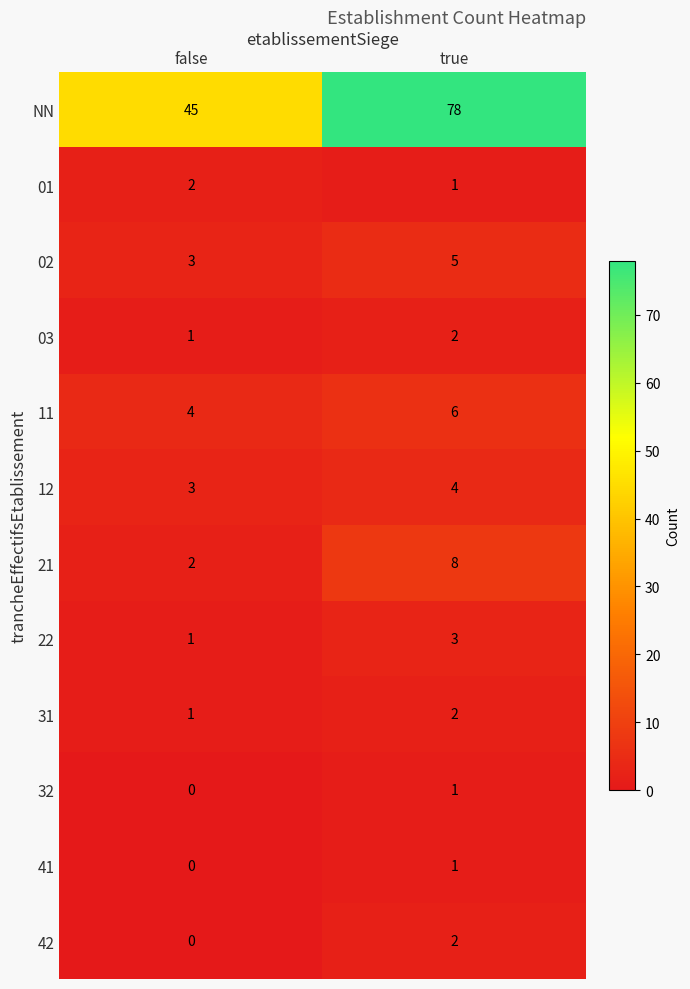

What is the sum of all 22 values?

4